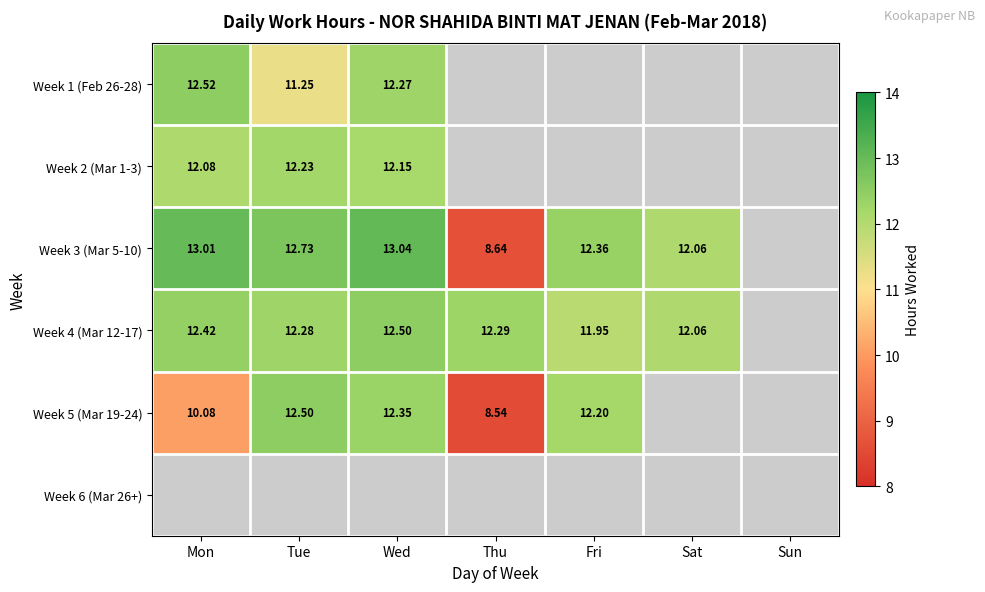

Is the value of Week 2 (Mar 1-3) at Mon greater than the value of Week 3 (Mar 5-10) at Fri?

No